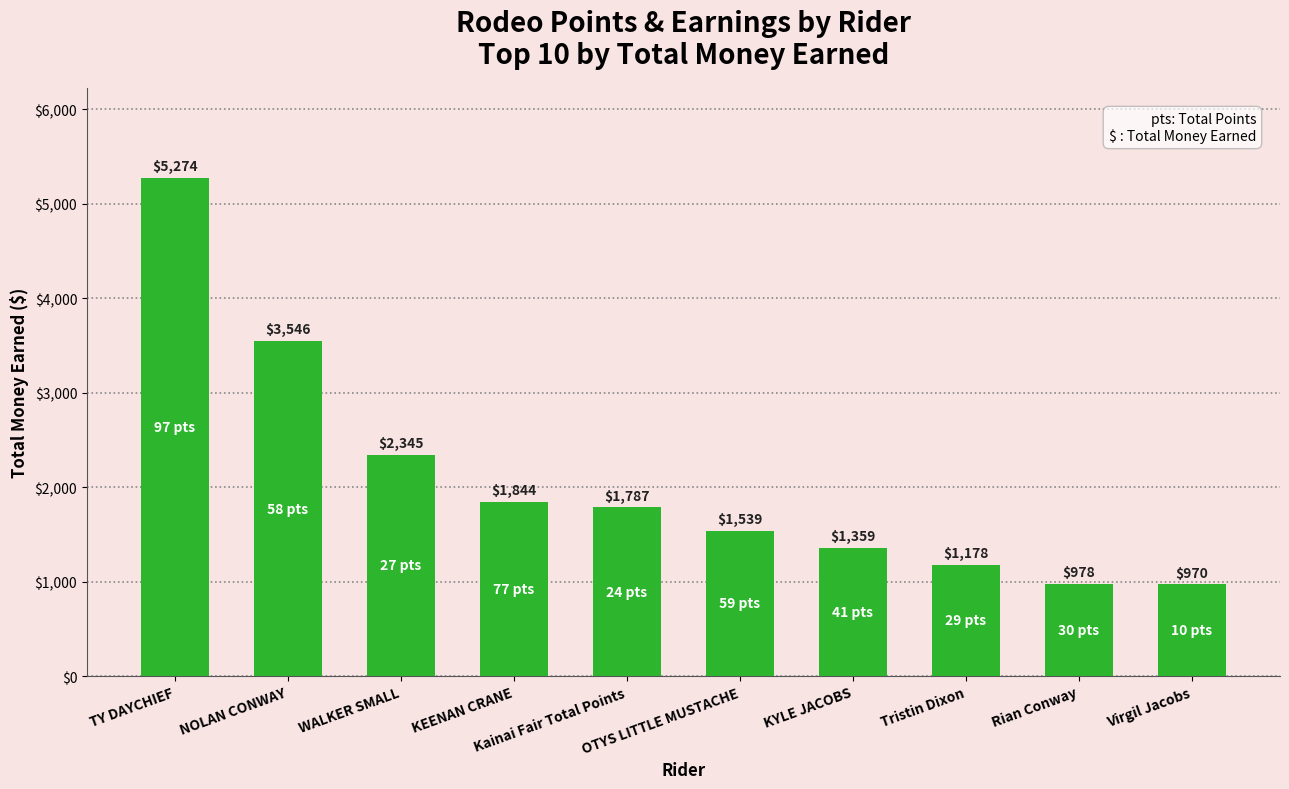

What is the maximum value shown in the chart?

5273.7